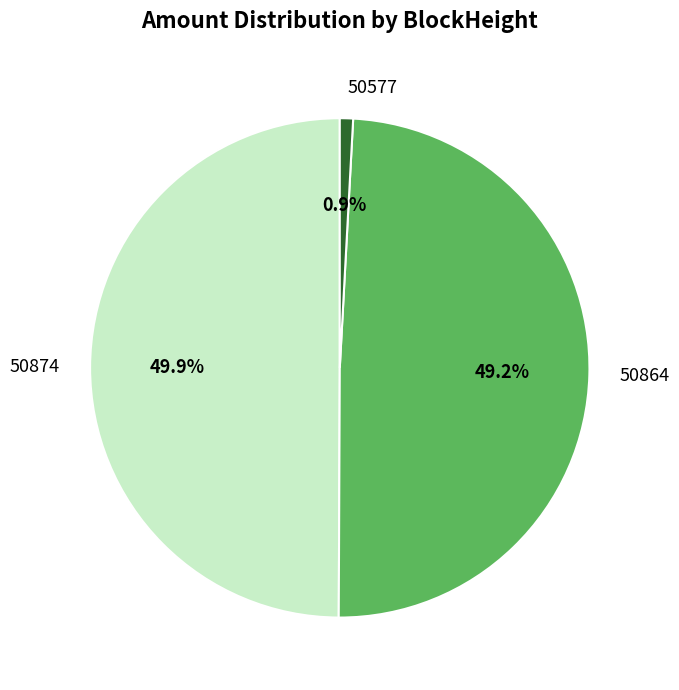

Combined, do 50874 and 50864 account for over 50%?

Yes